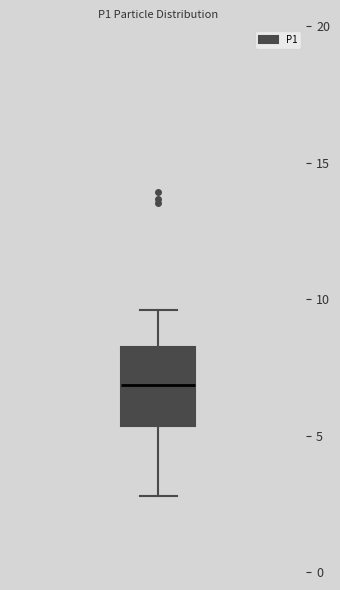

Transcribe this box plot: give where the median line is, the range the box spans, and where the two whiskers end, as read against the y-axis. The values are not printed on the chart, so give them approximately, as read against the axis.

median 7.0, box 5.5 to 8.5, whiskers 3.0 to 9.5